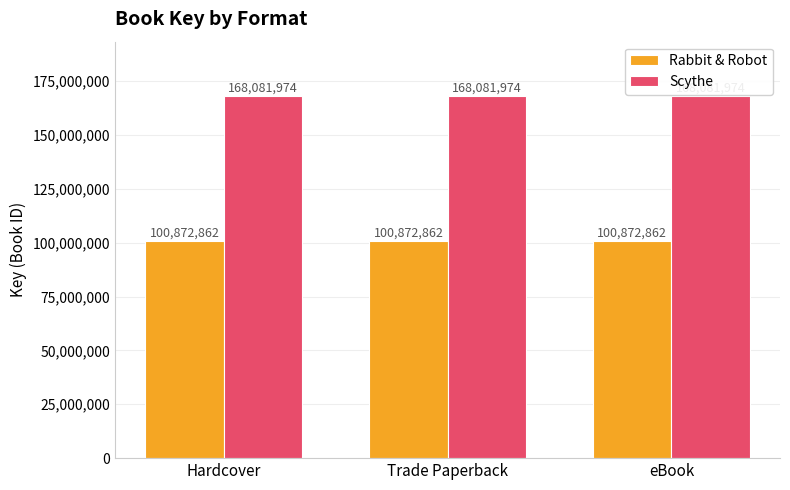

Is it true that Scythe equals 39814517 at Trade Paperback?

False